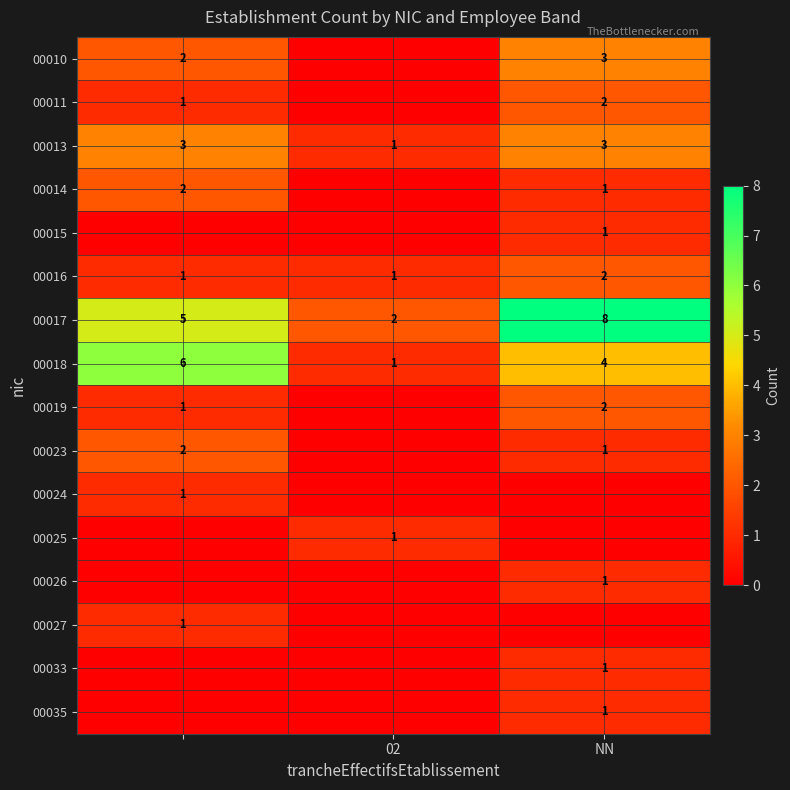

At how many categories does at least one series exceed 2?

2